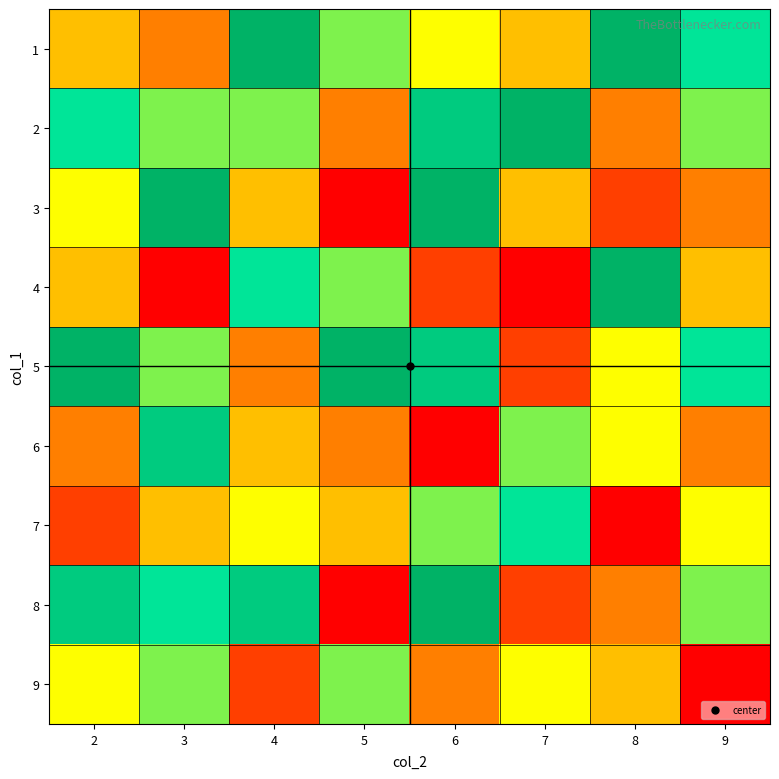

Reading left to right, extract all data points from this chart.

1: 2=4	3=3	4=9	5=6	6=5	7=4	8=9	9=7
2: 2=7	3=6	4=6	5=3	6=8	7=9	8=3	9=6
3: 2=5	3=9	4=4	5=1	6=9	7=4	8=2	9=3
4: 2=4	3=1	4=7	5=6	6=2	7=1	8=9	9=4
5: 2=9	3=6	4=3	5=9	6=8	7=2	8=5	9=7
6: 2=3	3=8	4=4	5=3	6=1	7=6	8=5	9=3
7: 2=2	3=4	4=5	5=4	6=6	7=7	8=1	9=5
8: 2=8	3=7	4=8	5=1	6=9	7=2	8=3	9=6
9: 2=5	3=6	4=2	5=6	6=3	7=5	8=4	9=1